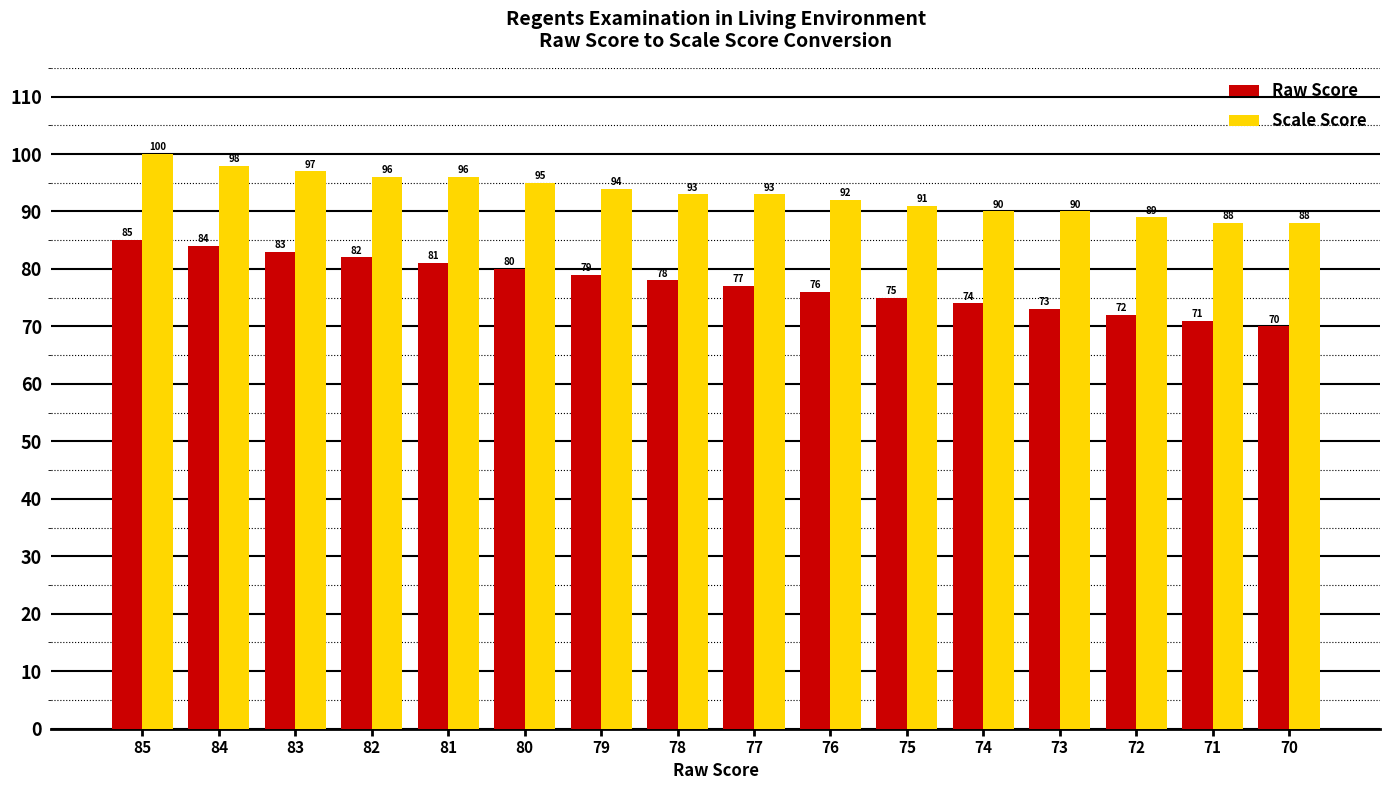

Where is Scale Score nearest to the value 94?

79